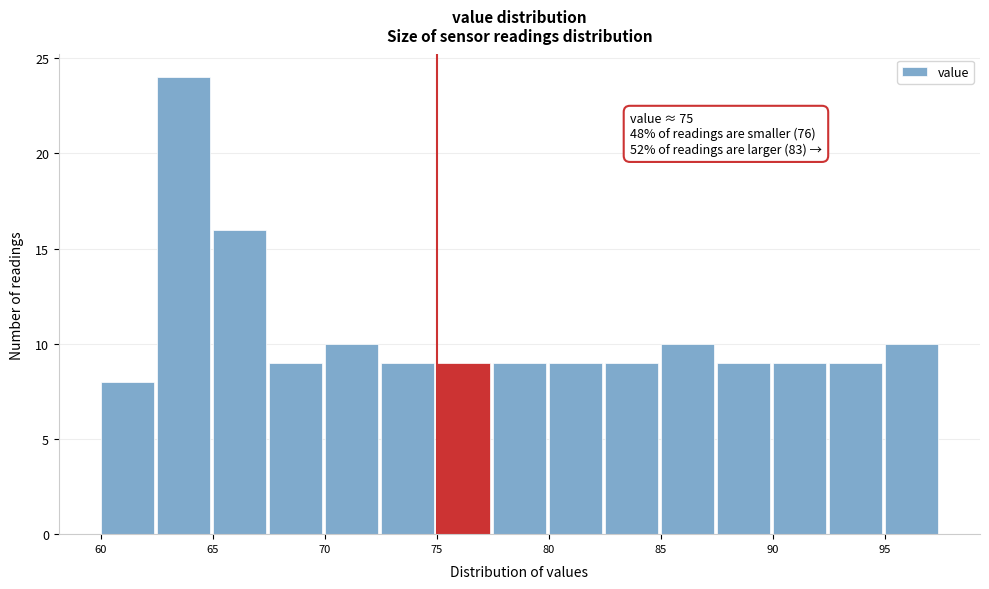

Which range on the x-axis has the tallest bar?

62.5 to 65.0